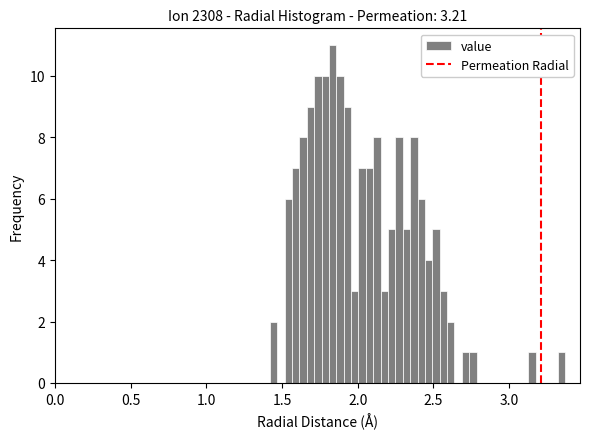

Read against the x-axis, roughly where is the centre of the tallest bar?

1.85